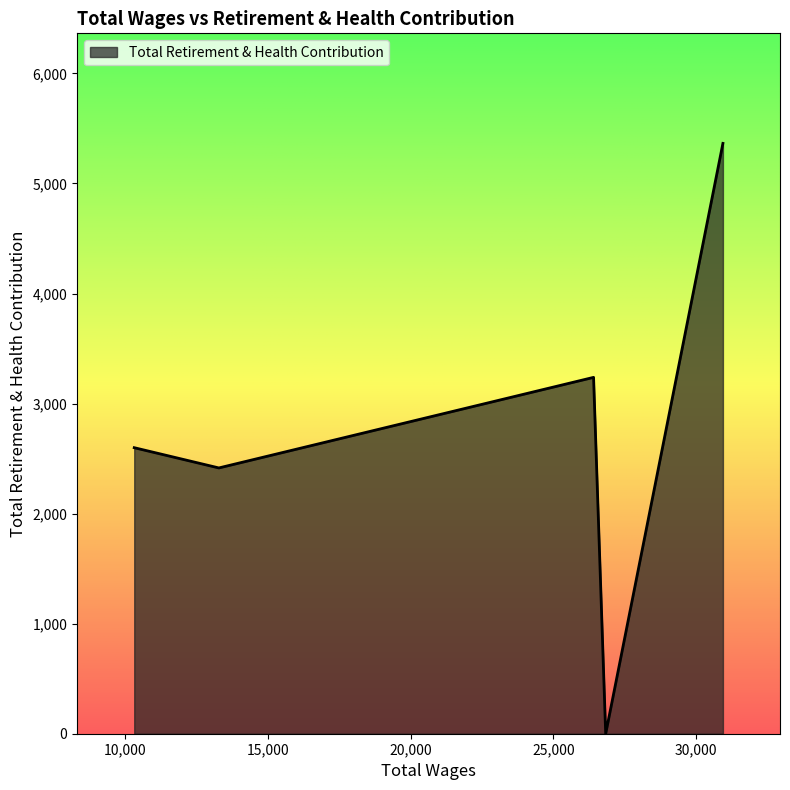

How many lines are shown in the chart?

1